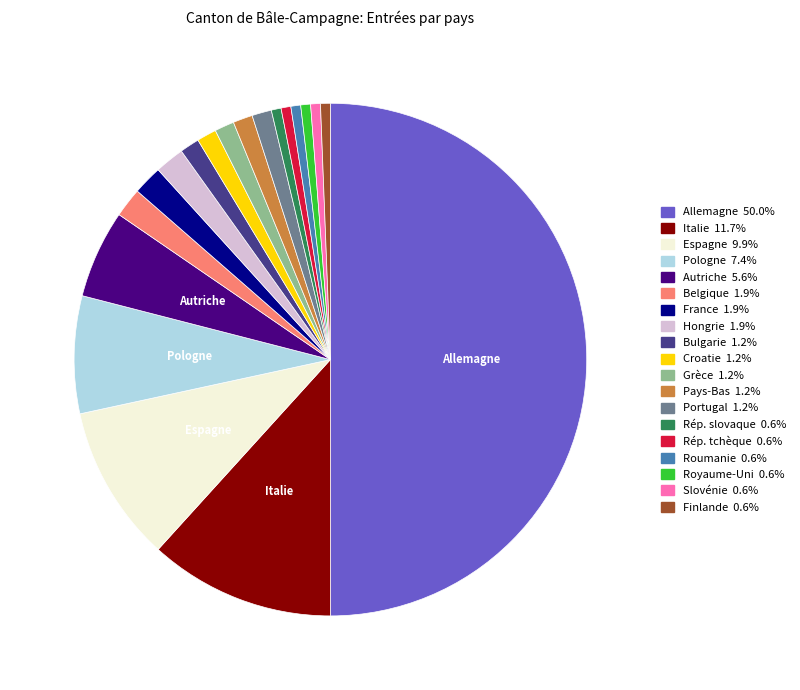

What is the ratio of the value at Royaume-Uni to the value at Grèce?

0.5